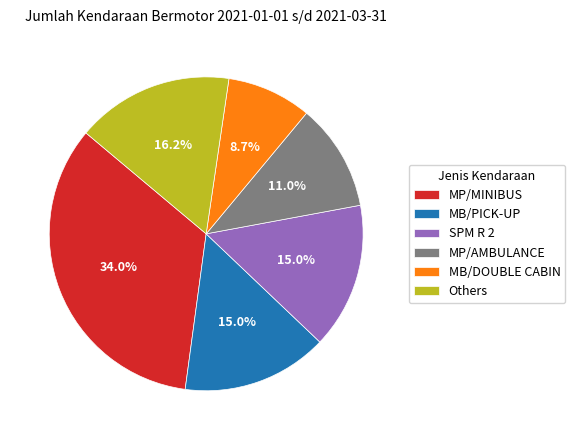

Which has a higher value, MP/MINIBUS or MB/DOUBLE CABIN?

MP/MINIBUS